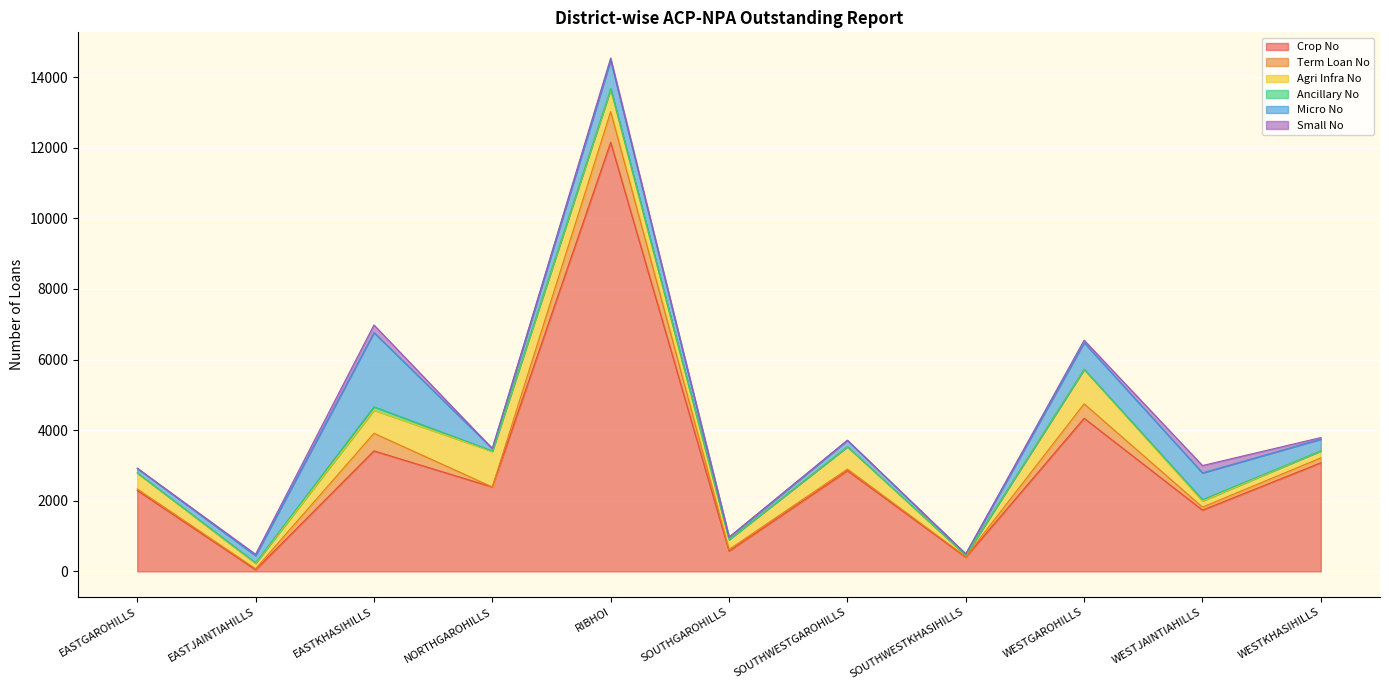

True or false: Ancillary No has more than 1 interior local peaks.

True